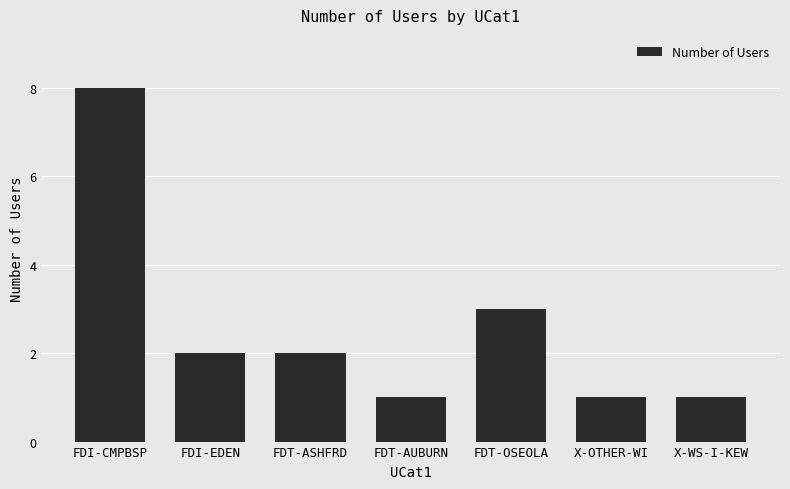

What is the average value?

3